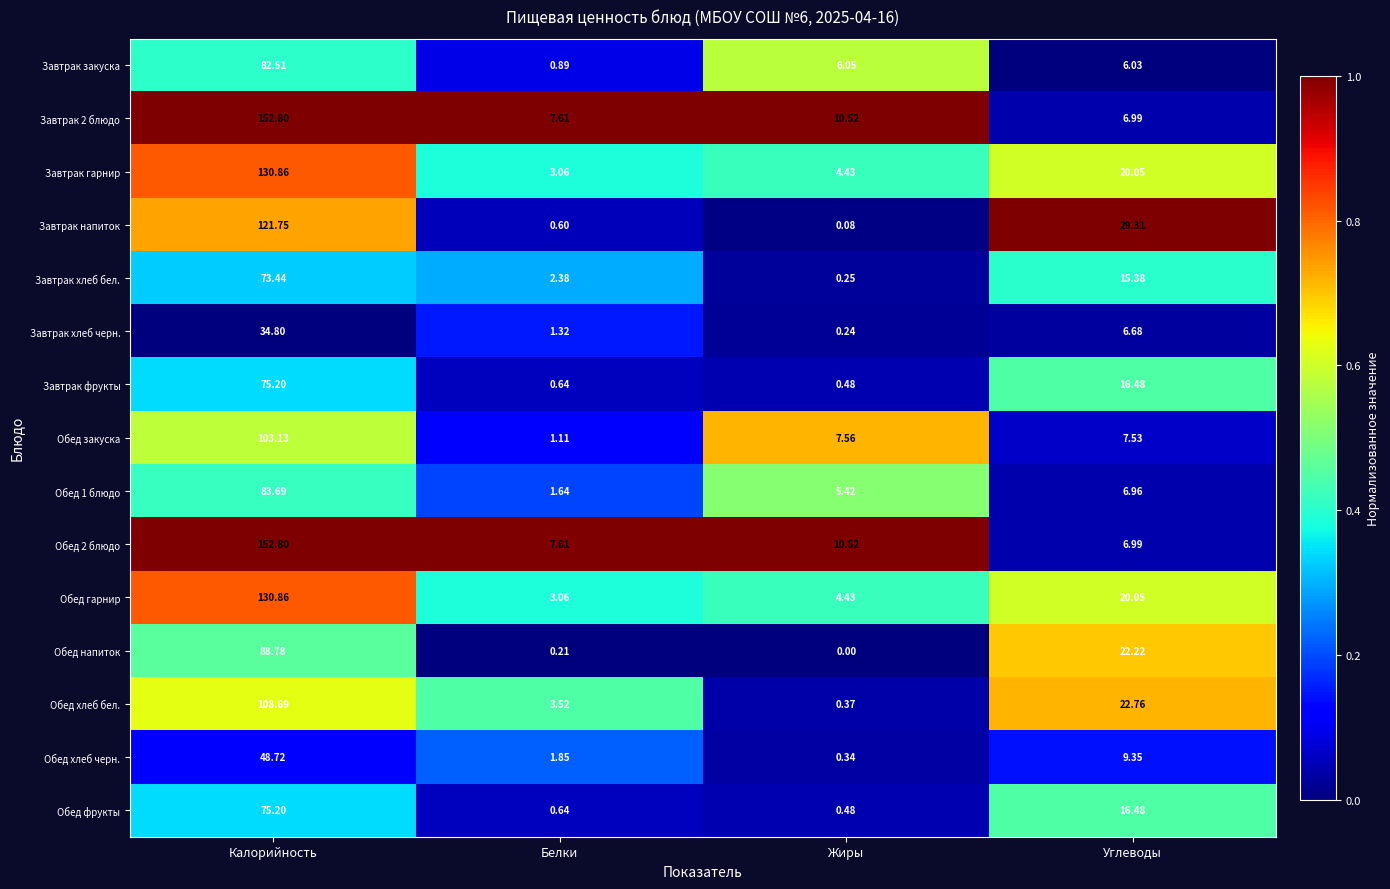

At which label does Завтрак хлеб черн. reach its minimum?

Жиры